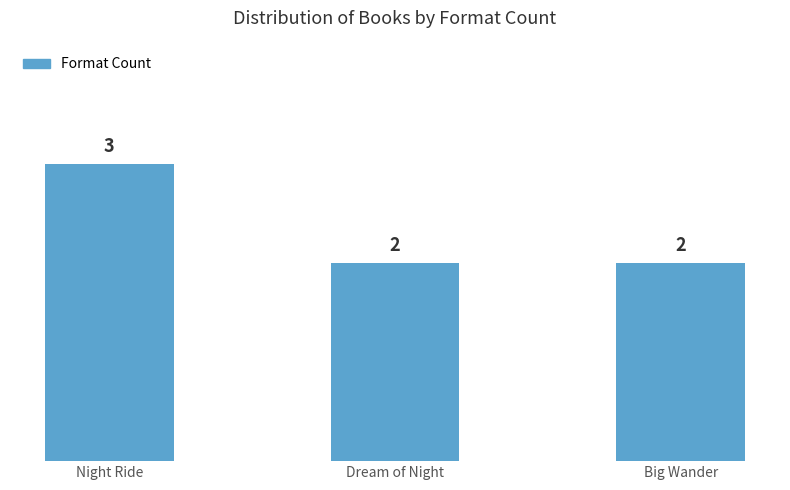

Reading left to right, list all the values displayed in this chart.

3	2	2